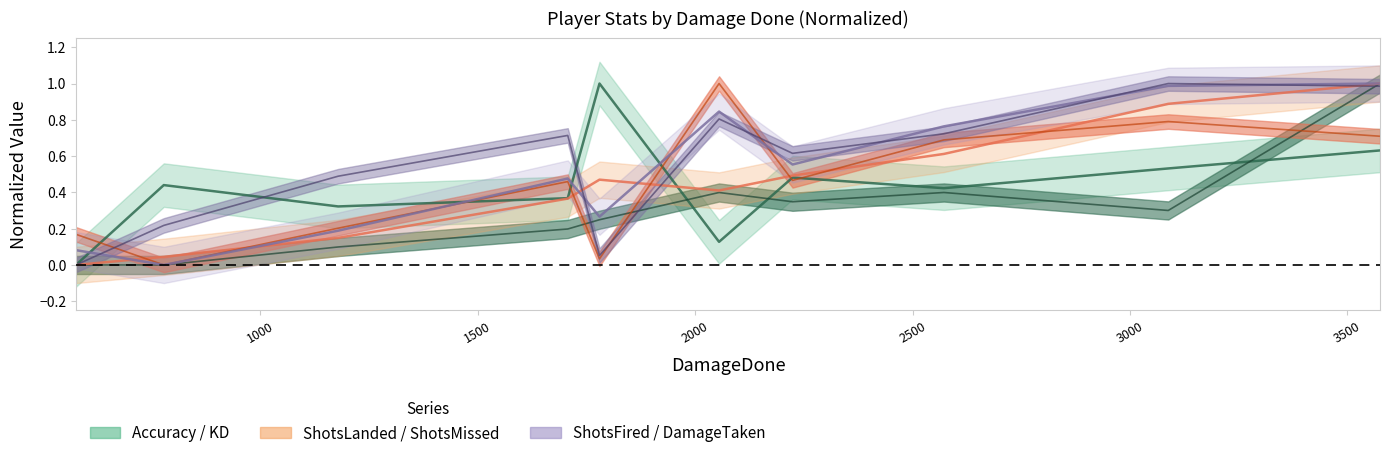

At how many categories does at least one series exceed 0?

11